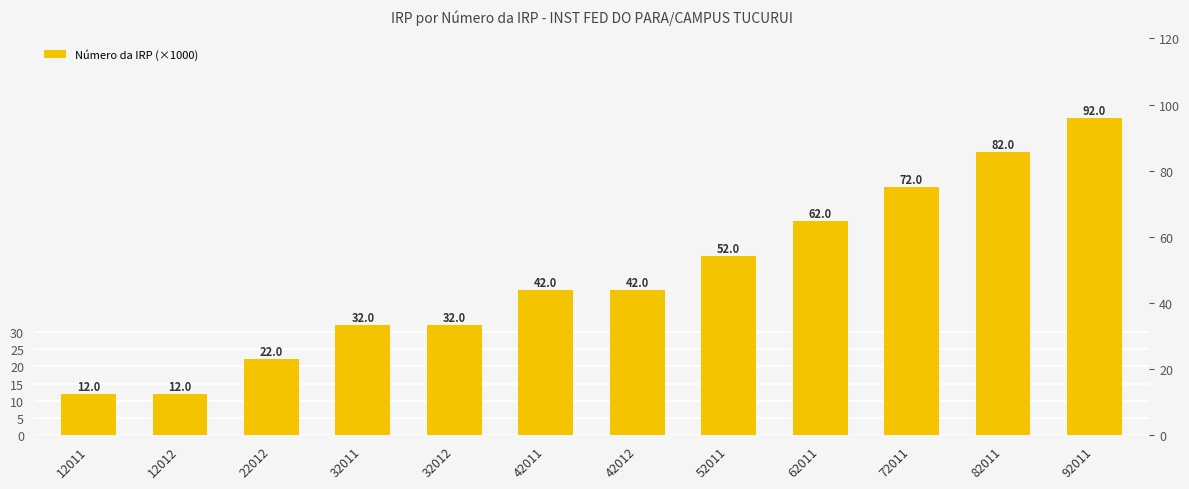

Which category has the lowest value across all series?

12011